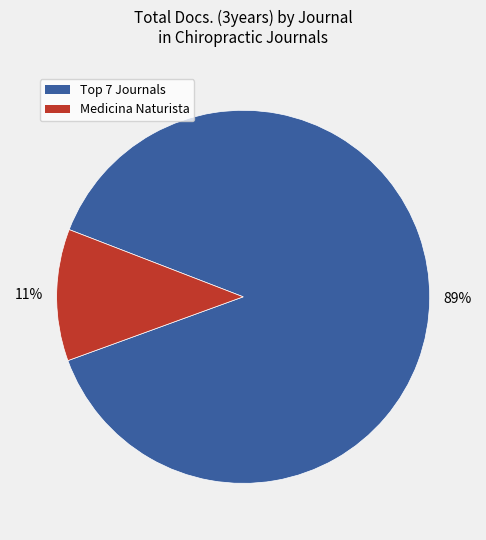

To the nearest percent, what is the average slice percentage?

50%